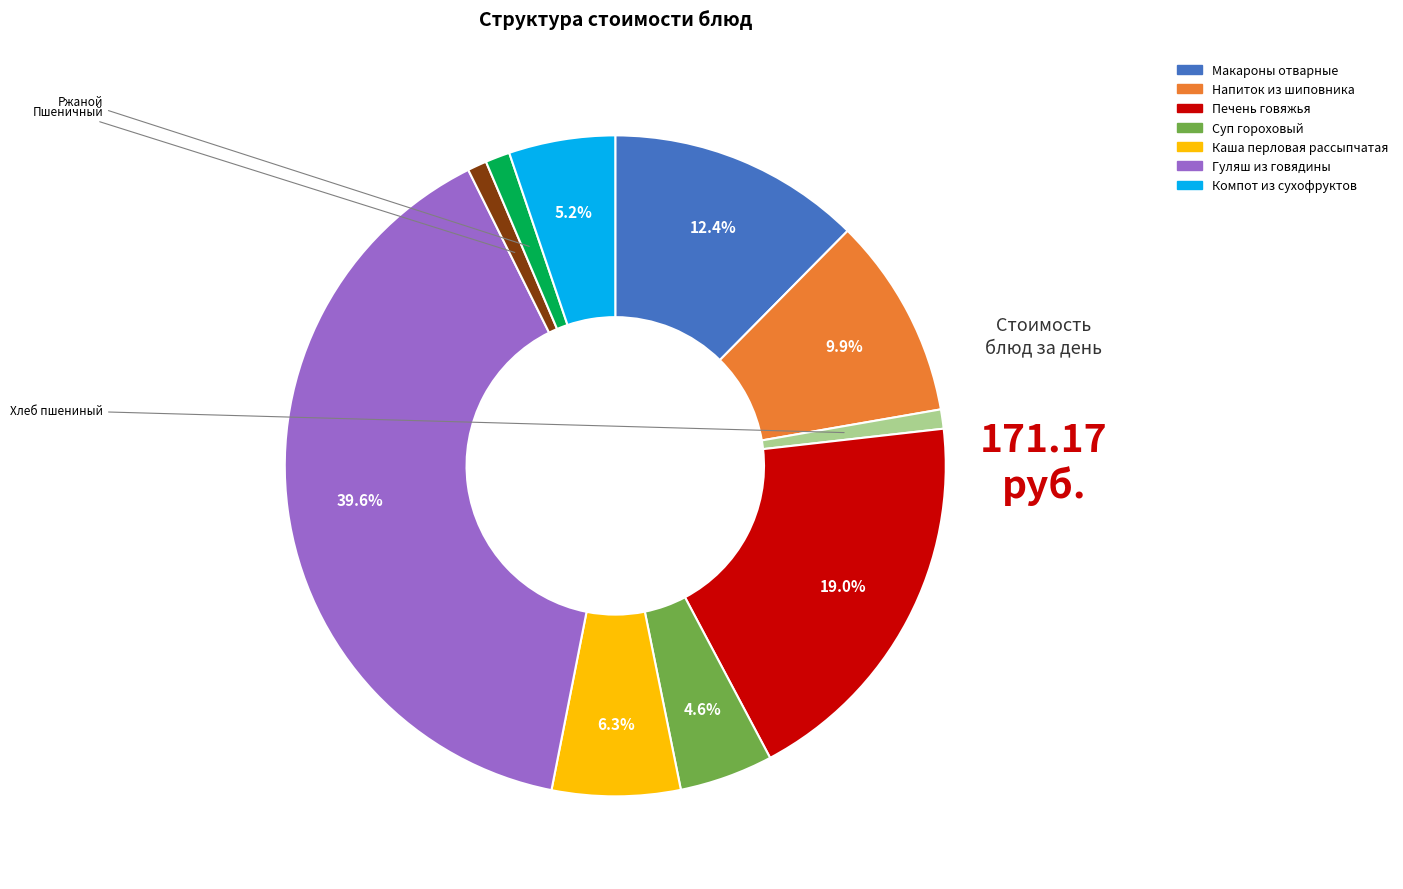

Is there a majority slice in this chart?

No